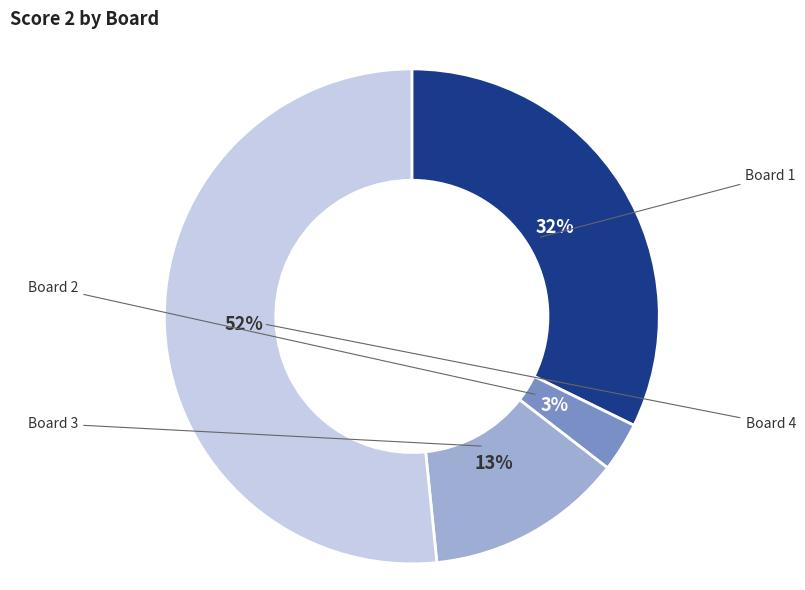

Which category has the smallest portion of the pie?

Board 2